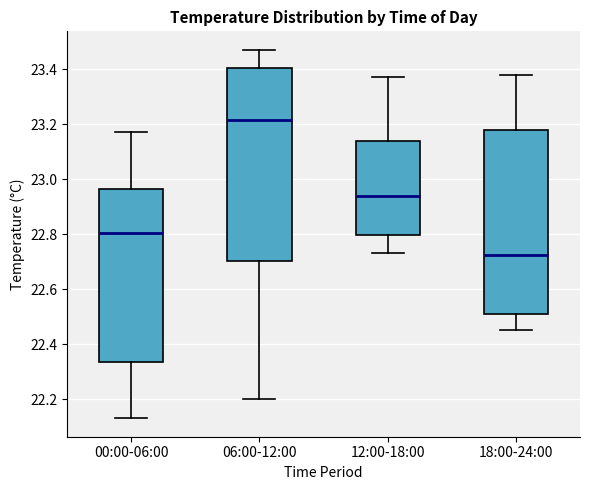

Which box's median line is the highest?

06:00-12:00